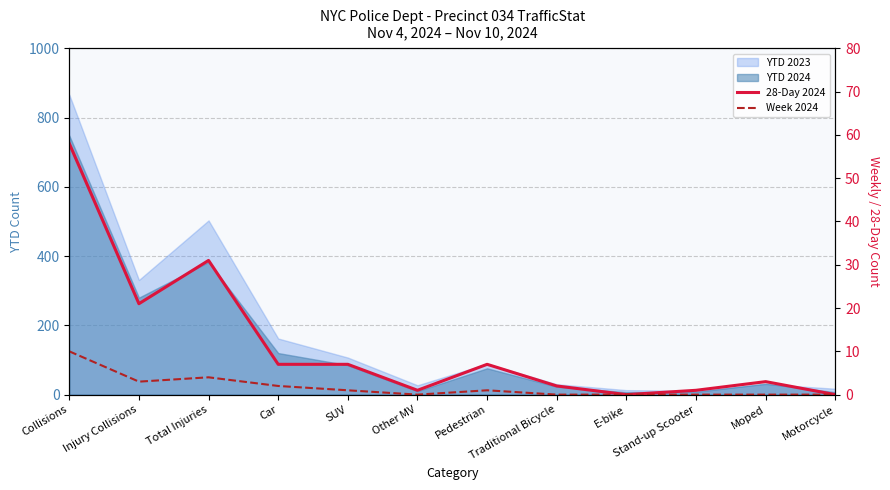

Which category has the highest value in the Week 2024 series?

Collisions